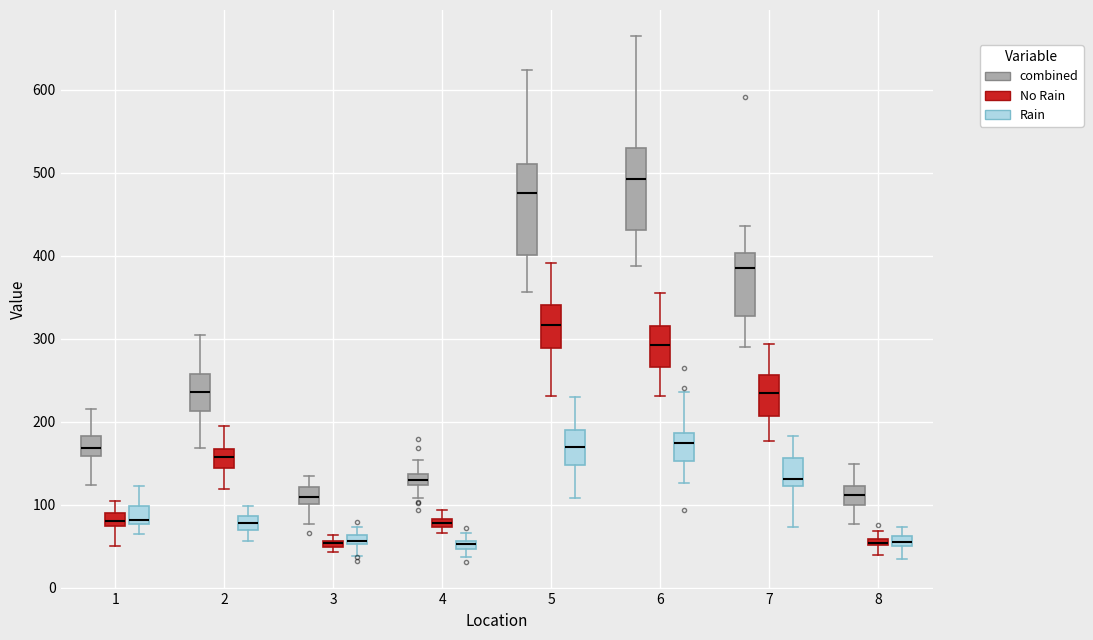

Which box is the tallest, from its lower edge to its upper edge?

5 (combined)